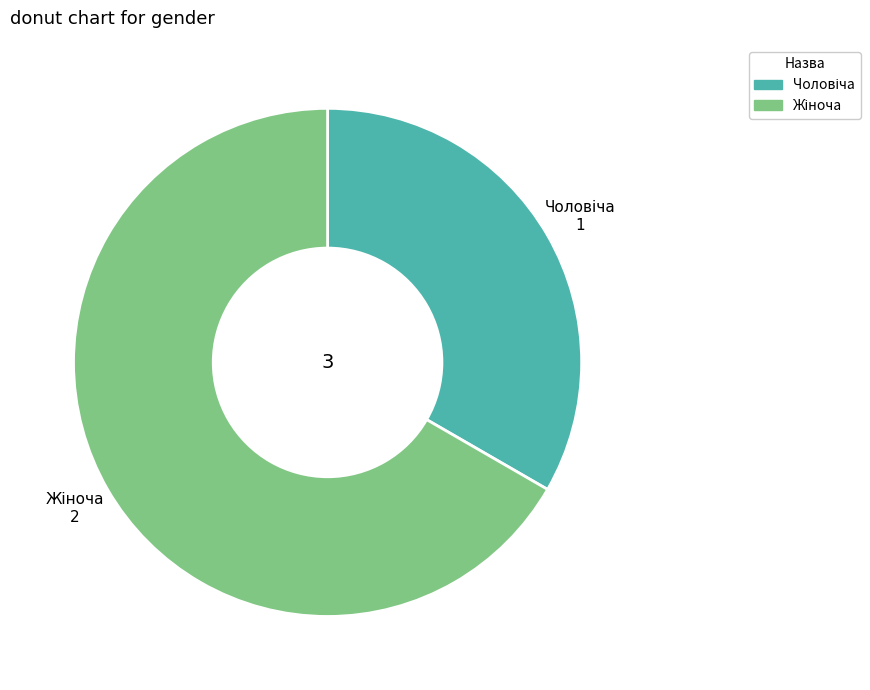

How many segments does this pie chart have?

2